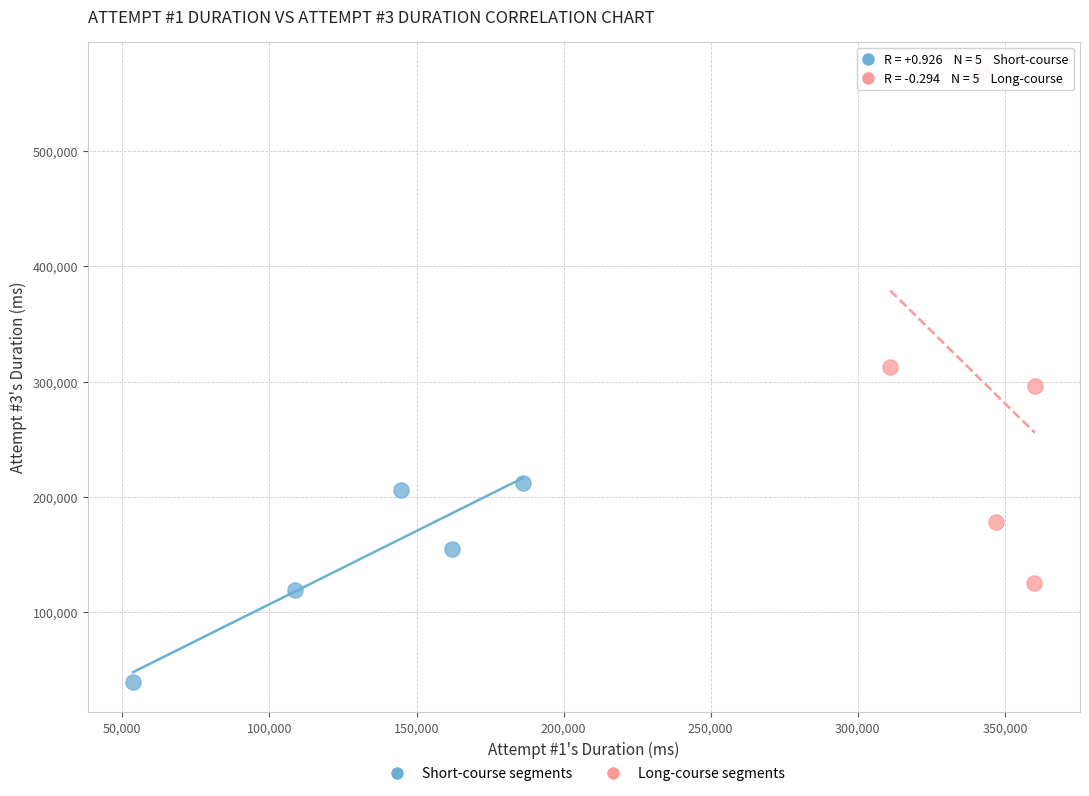

Which series has the widest spread of Y values?

Long-course segments